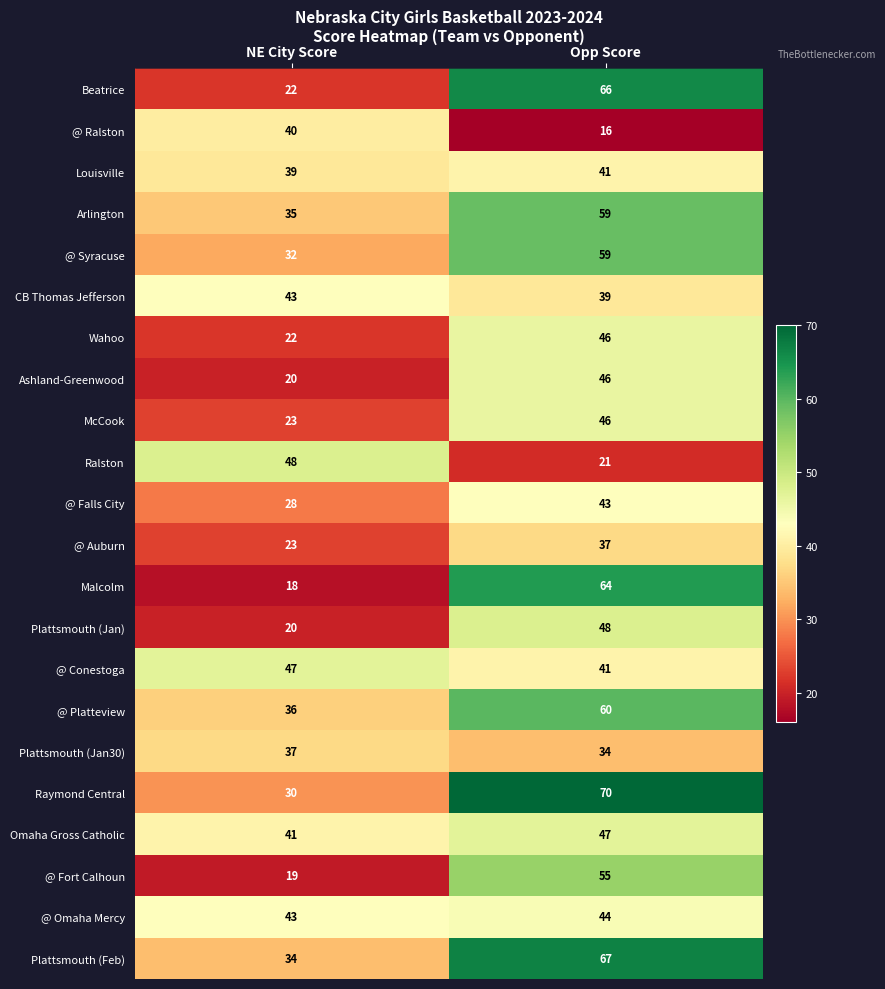

Where is Ralston nearest to the value 34?

Opp Score